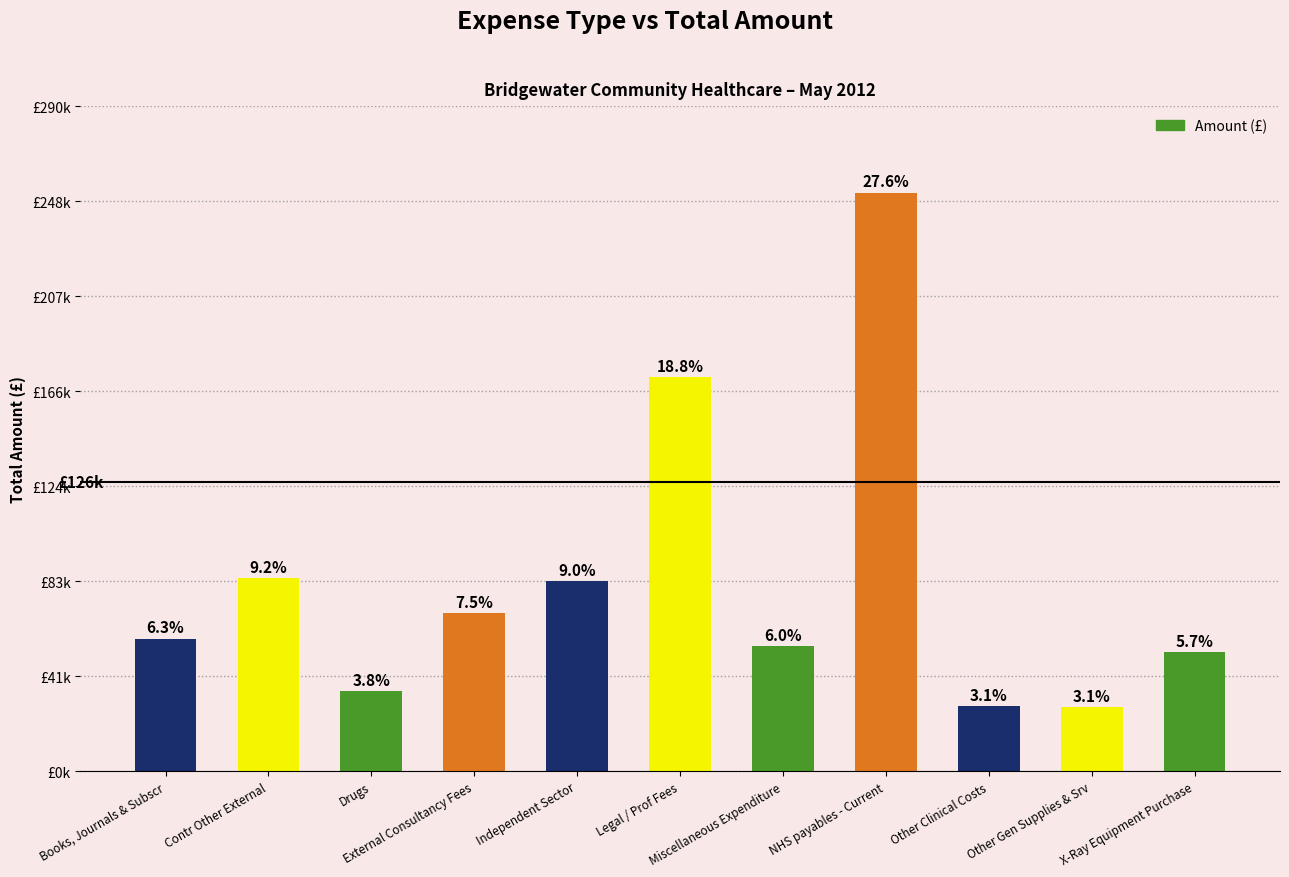

What is the label of the 1st bar from the left?

Books, Journals & Subscr